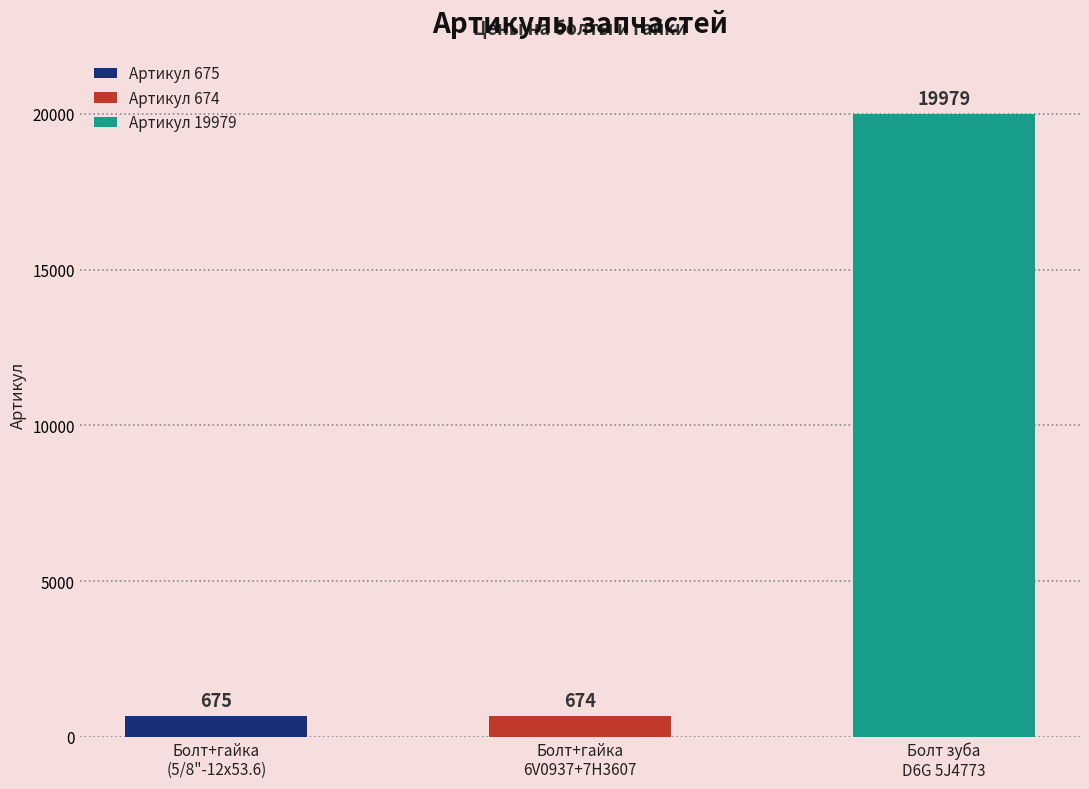

The chart shows a value of 1056 at Болт+гайка сегмента (5/8"-12х53.6). True or false?

False